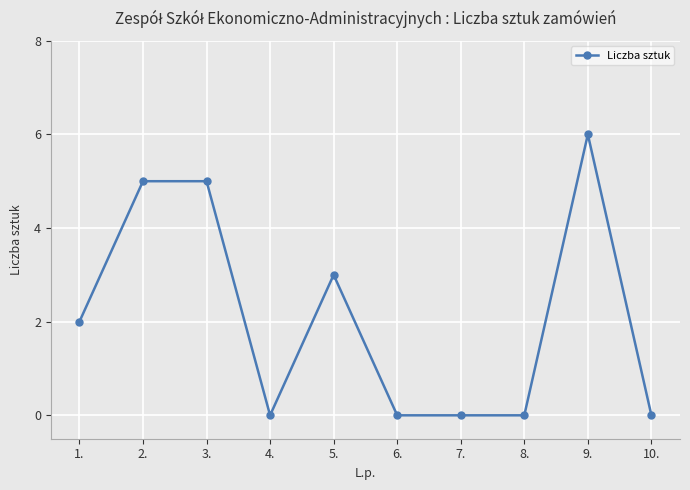

Is it true that the value at 10. is -4?

False